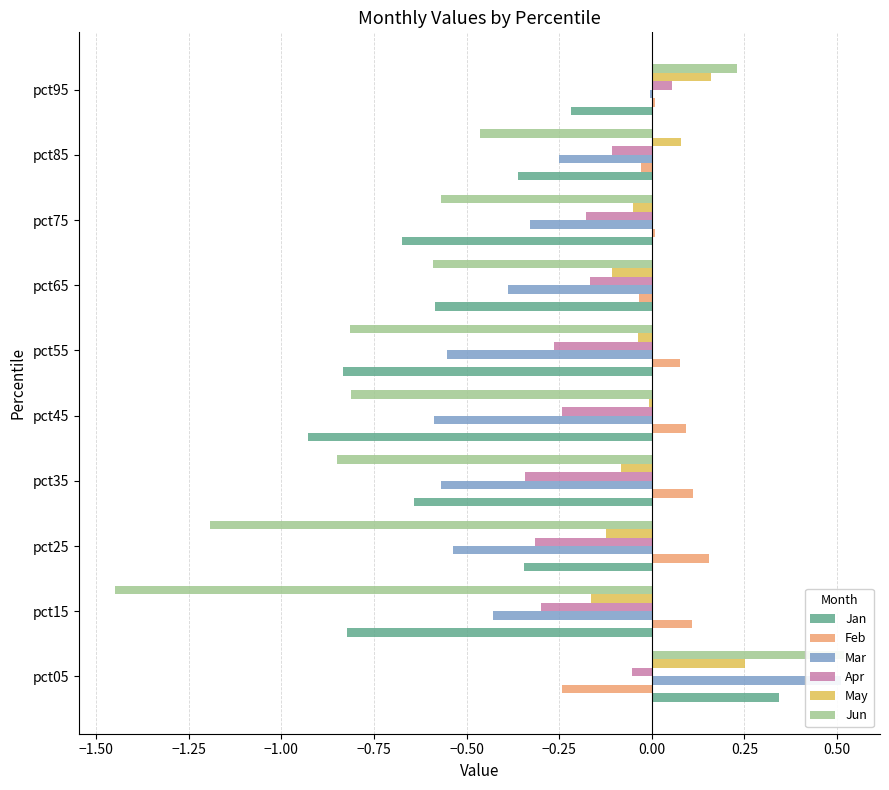

How many values in the Mar series are below 0?

9